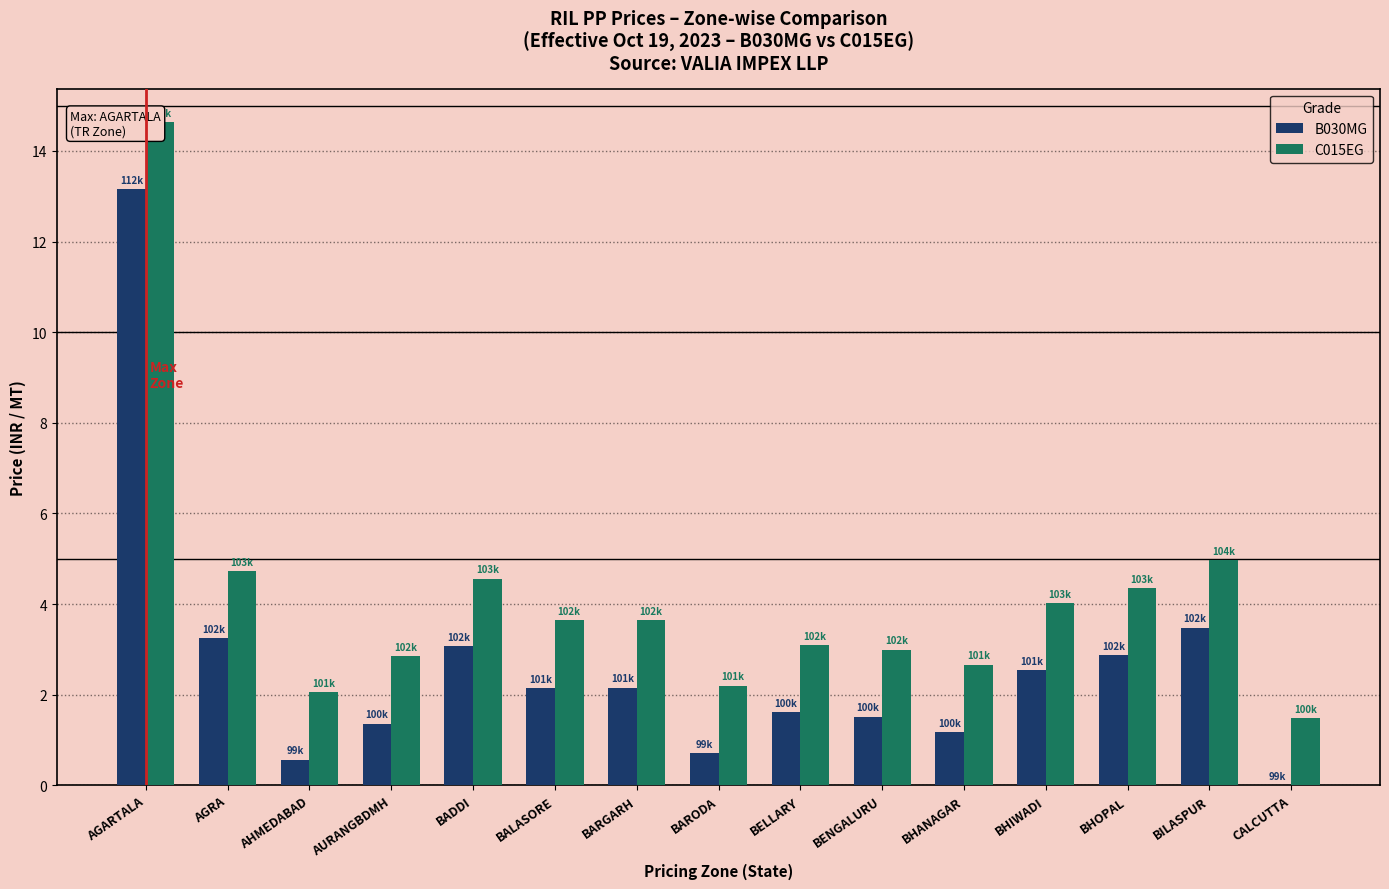

Reading left to right, transcribe all the data shown in this chart.

B030MG: 13.2	3.2	0.6	1.4	3.1	2.2	2.2	0.7	1.6	1.5	1.2	2.5	2.9	3.5	0.0
C015EG: 14.6	4.7	2.1	2.8	4.6	3.6	3.6	2.2	3.1	3.0	2.7	4.0	4.4	5.0	1.5